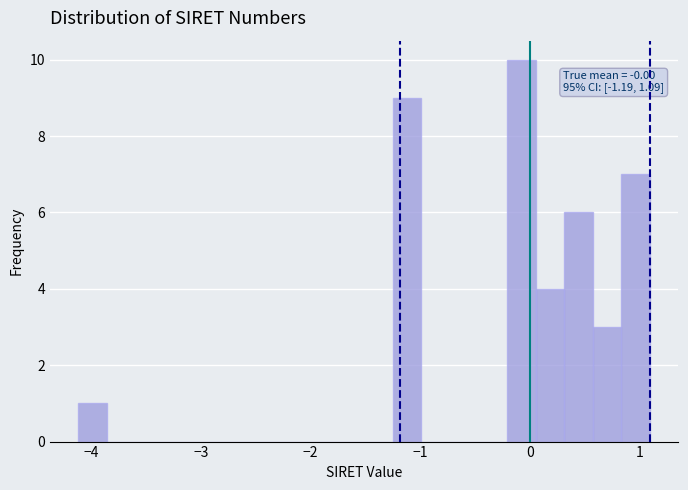

Read against the x-axis, roughly where is the centre of the tallest bar?

-0.1